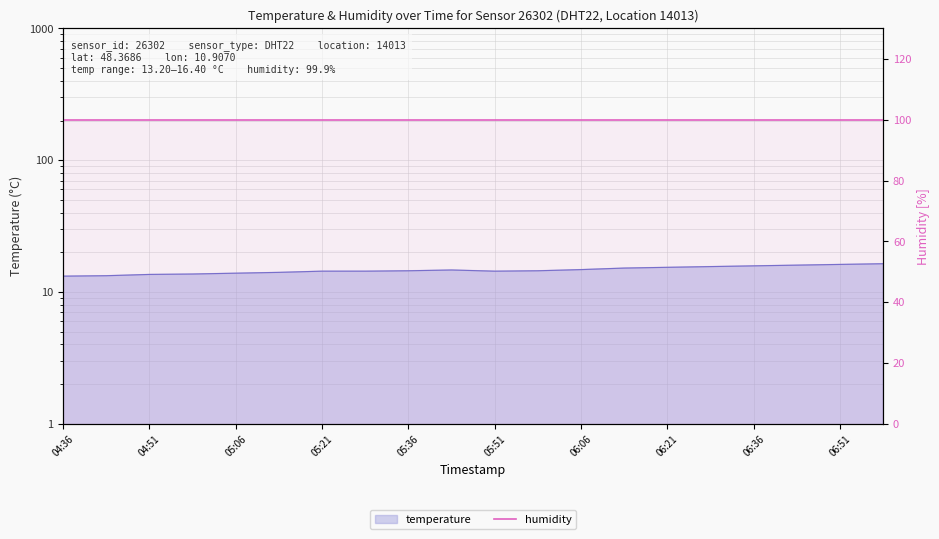

What is the greatest value displayed?

16.4